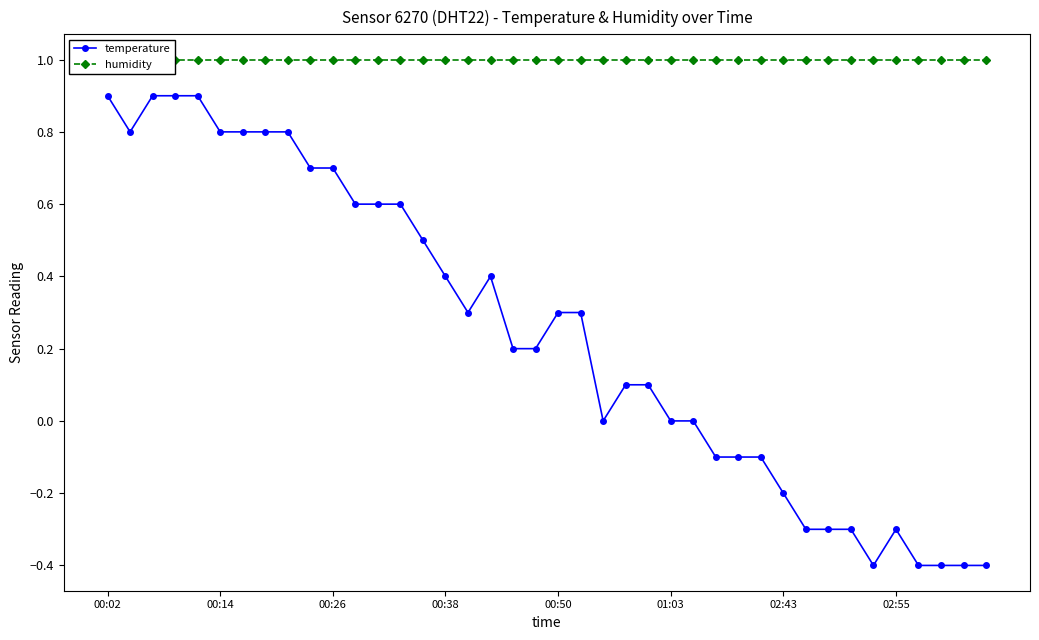

What is the average value of the humidity series?

1.0